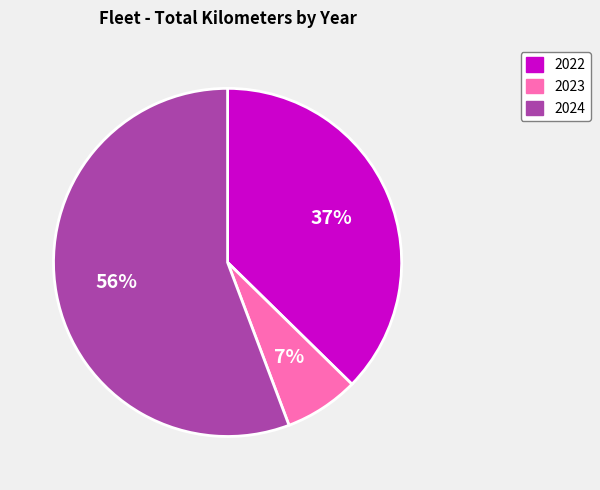

How many segments does this pie chart have?

3